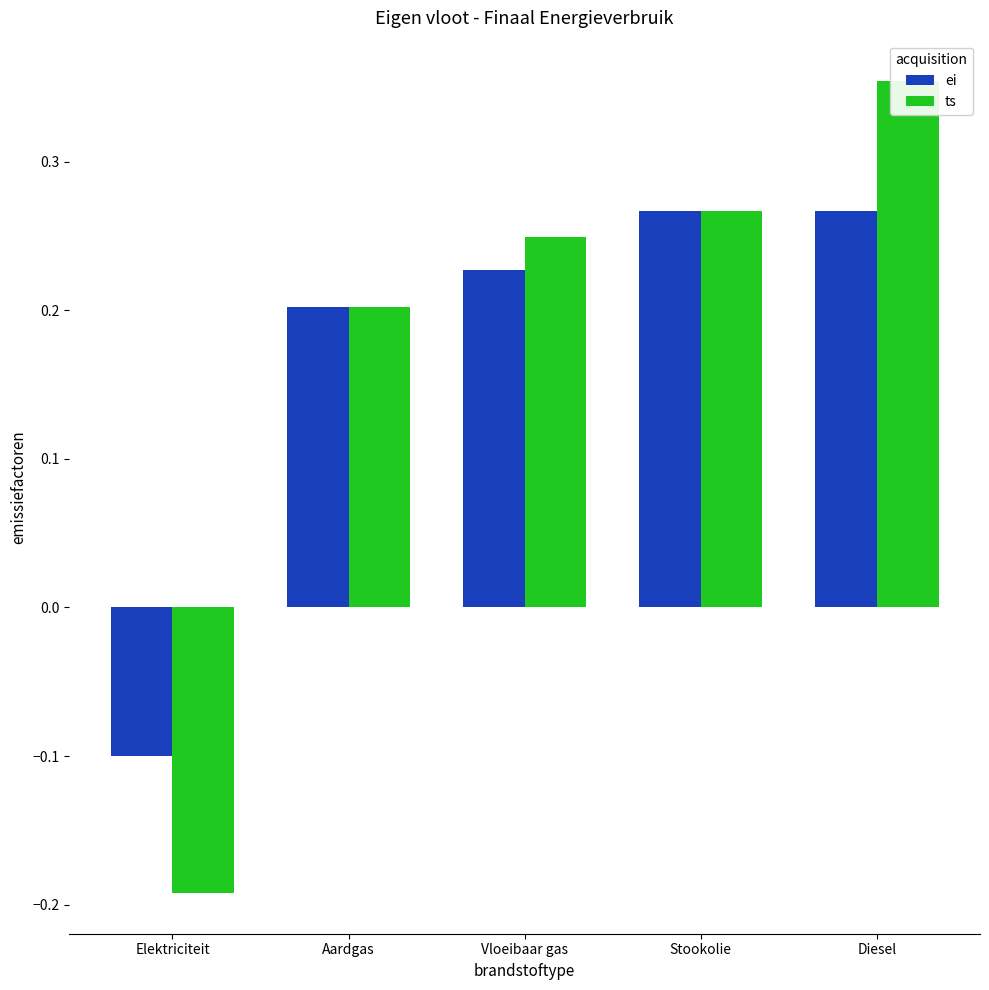

Which has a higher value, Vloeibaar gas or Stookolie?

Stookolie